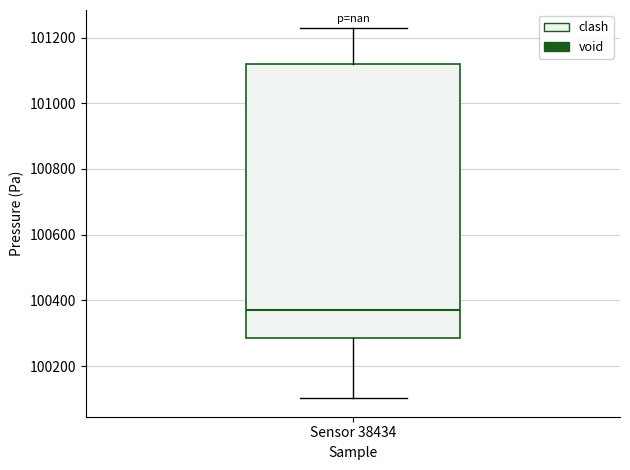

Where does the lower whisker of the box for Sensor 38434 end on the y-axis? The values are not printed on the chart, so give them approximately, as read against the axis.

100100